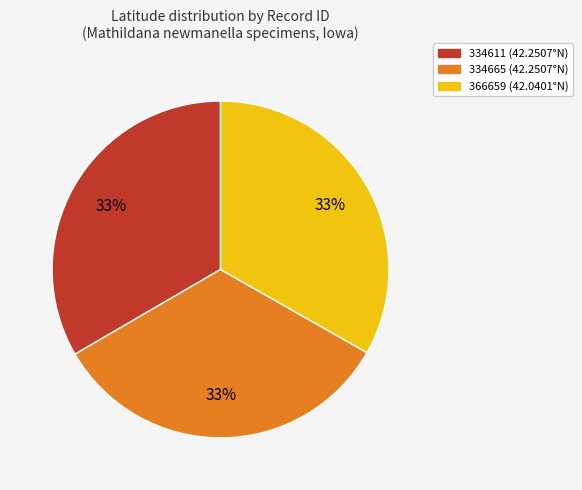

Do 366659 and 334665 together represent more than half of the pie?

Yes